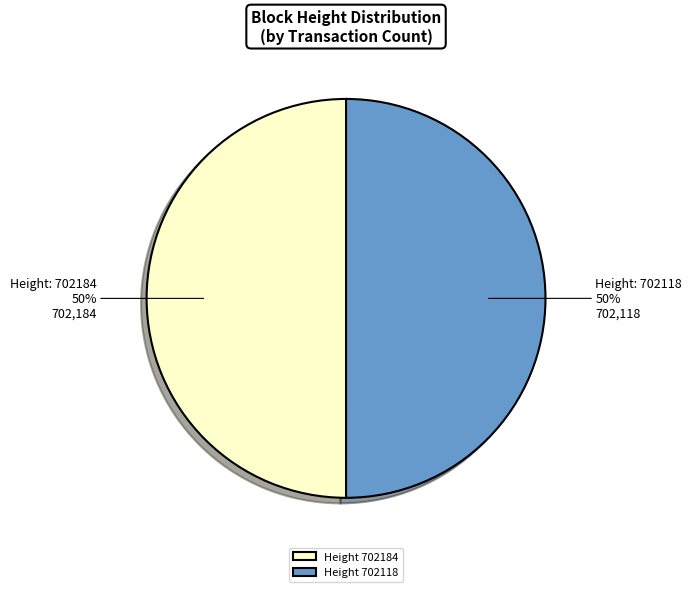

Do Height 702184 and Height 702118 together represent more than half of the pie?

Yes